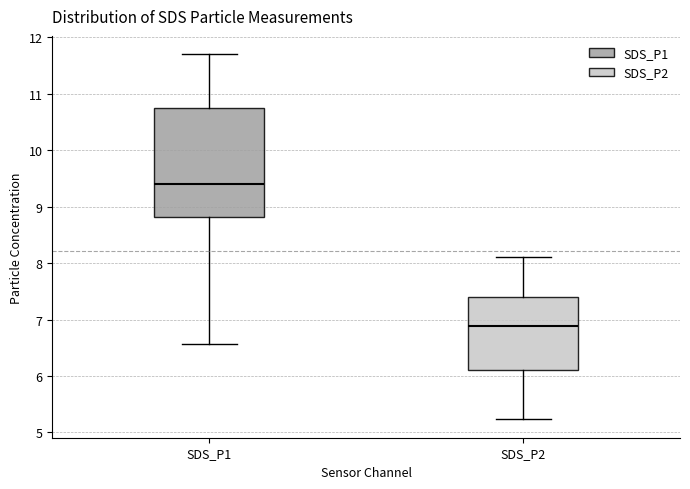

Reading left to right, transcribe this box plot: for each box, give where its median line is, the range the box spans, and where its two whiskers end, as read against the y-axis. The values are not printed on the chart, so give them approximately, as read against the axis.

SDS_P1: median 9.4, box 8.8 to 10.8, whiskers 6.6 to 11.7
SDS_P2: median 6.9, box 6.1 to 7.4, whiskers 5.2 to 8.1